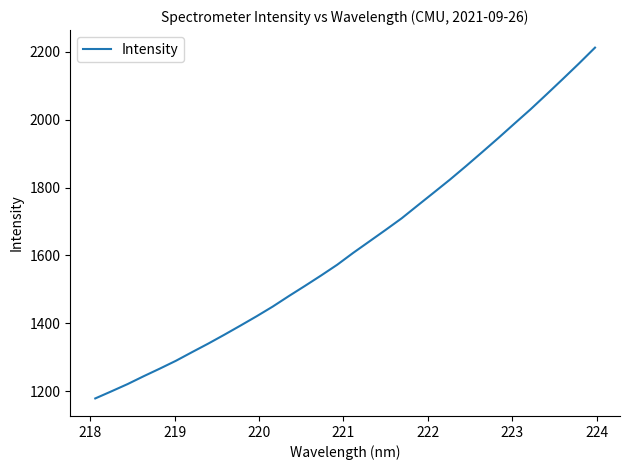

What is the difference between the maximum and minimum values?

1034.2